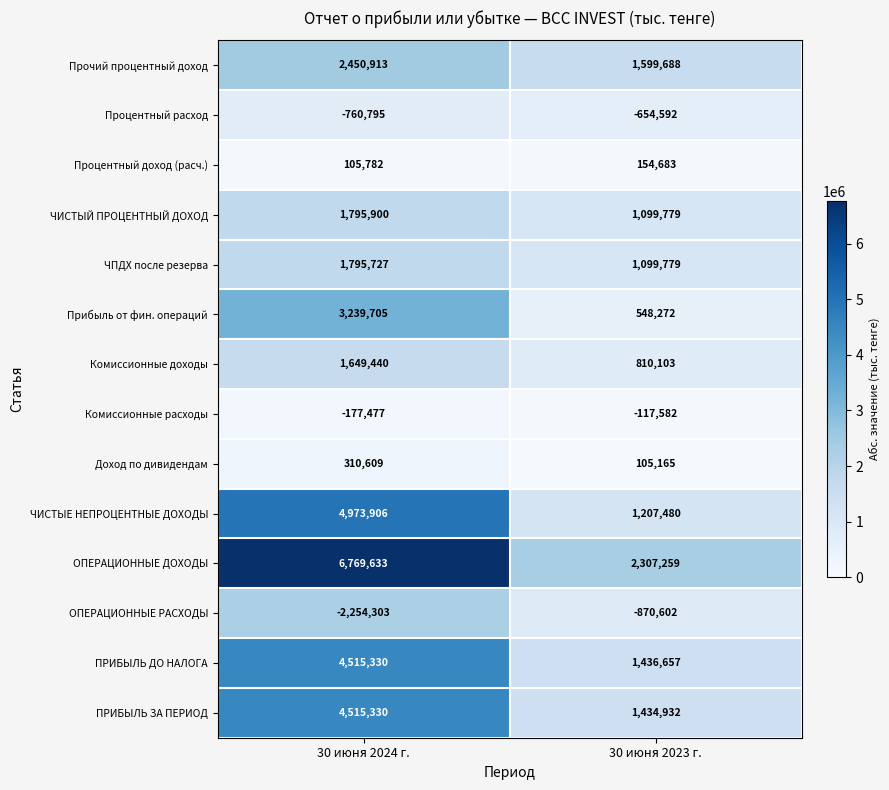

Reading left to right, what are all the values shown in this chart?

Прочий процентный доход: 2450913	1599688
Процентный расход: -760795	-654592
Процентный доход (расч.): 105782	154683
ЧИСТЫЙ ПРОЦЕНТНЫЙ ДОХОД: 1795900	1099779
ЧПДХ после резерва: 1795727	1099779
Прибыль от фин. операций: 3239705	548272
Комиссионные доходы: 1649440	810103
Комиссионные расходы: -177477	-117582
Доход по дивидендам: 310609	105165
ЧИСТЫЕ НЕПРОЦЕНТНЫЕ ДОХОДЫ: 4973906	1207480
ОПЕРАЦИОННЫЕ ДОХОДЫ: 6769633	2307259
ОПЕРАЦИОННЫЕ РАСХОДЫ: -2254303	-870602
ПРИБЫЛЬ ДО НАЛОГА: 4515330	1436657
ПРИБЫЛЬ ЗА ПЕРИОД: 4515330	1434932